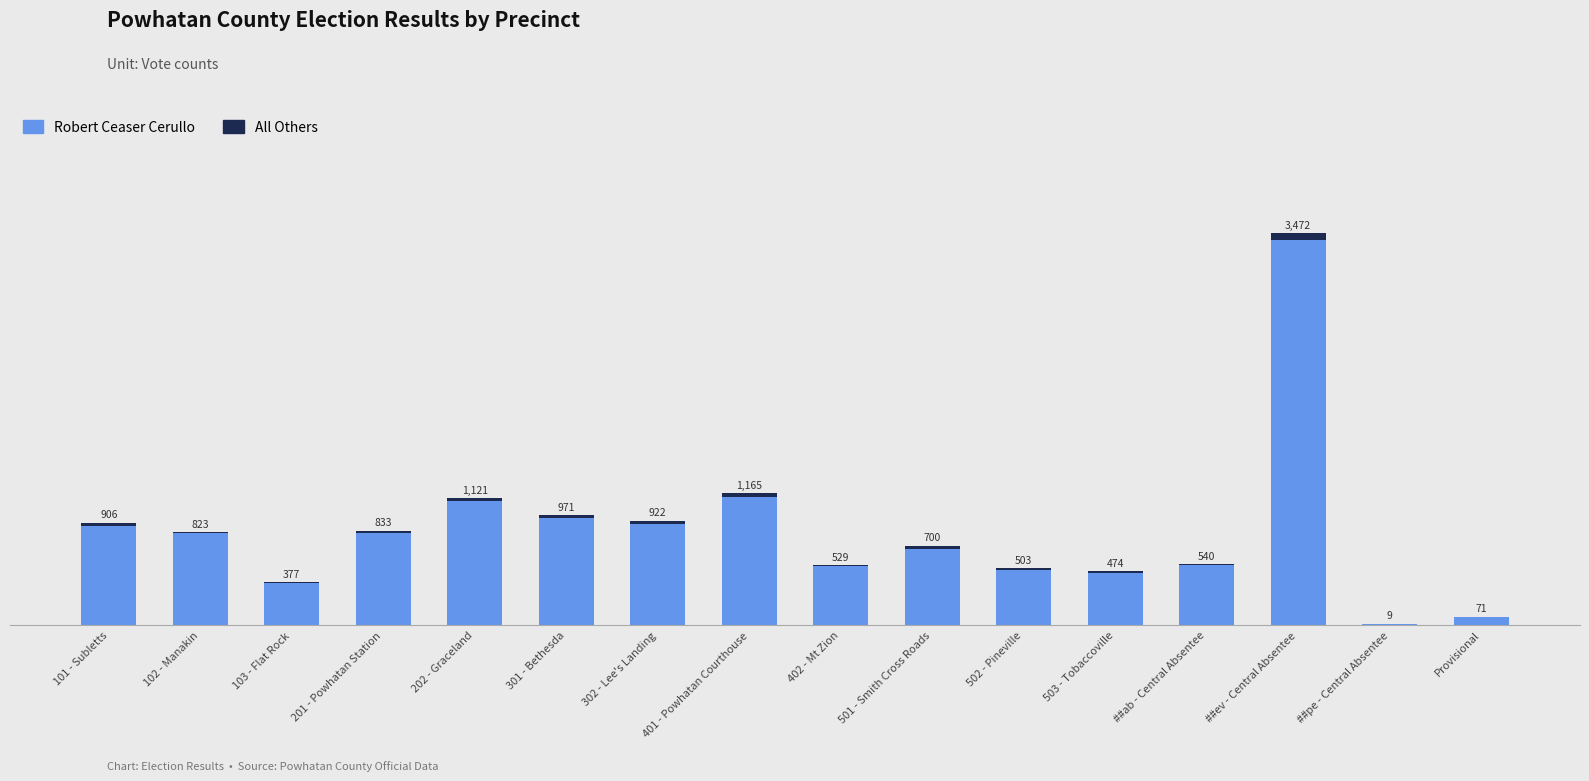

What are all the series names shown in the legend?

Robert Ceaser Cerullo, All Others